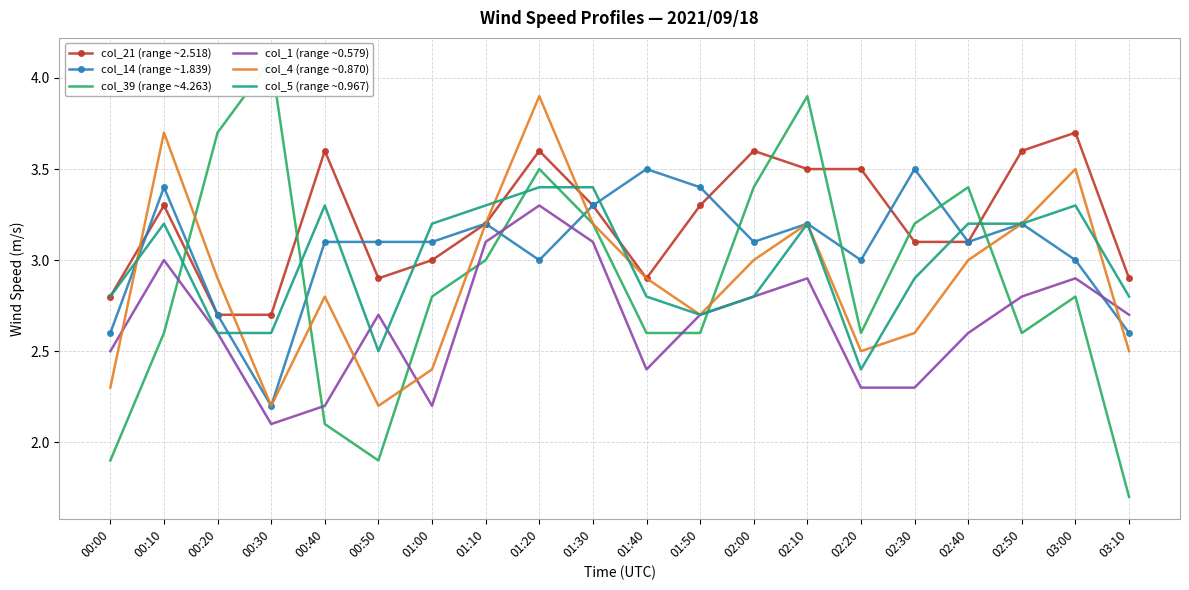

What is the difference between the maximum and minimum values in the col_5 (range ~0.967) series?

1.0